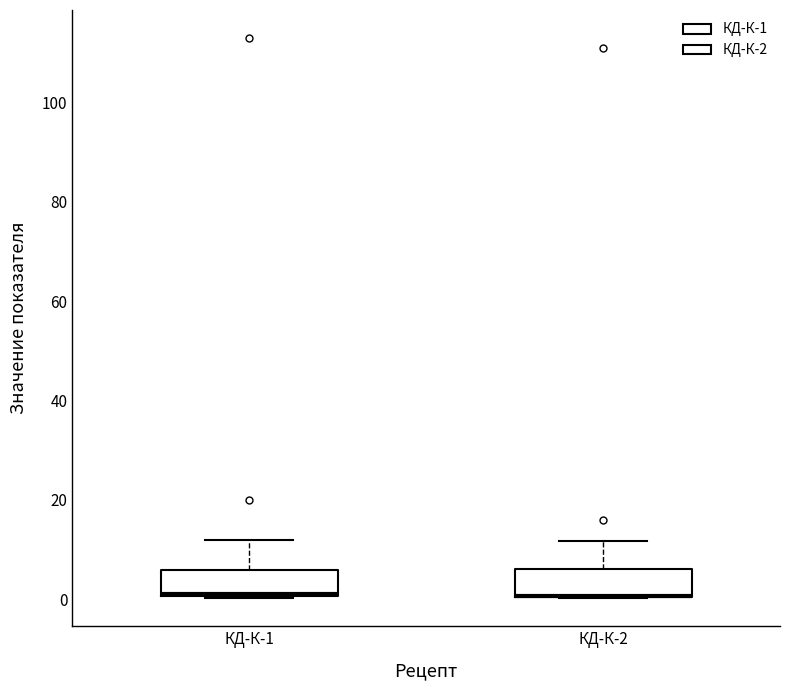

Reading left to right, read every box against the y-axis: the position of its median line, the range the box covers, and the ends of its whiskers. The values are not printed on the chart, so give them approximately, as read against the axis.

КД-К-1: median 2 (drawn on the box's lower edge), box 0 to 6, whiskers 0 to 12
КД-К-2: median 0 (drawn on the box's lower edge), box 0 to 6, whiskers 0 to 12